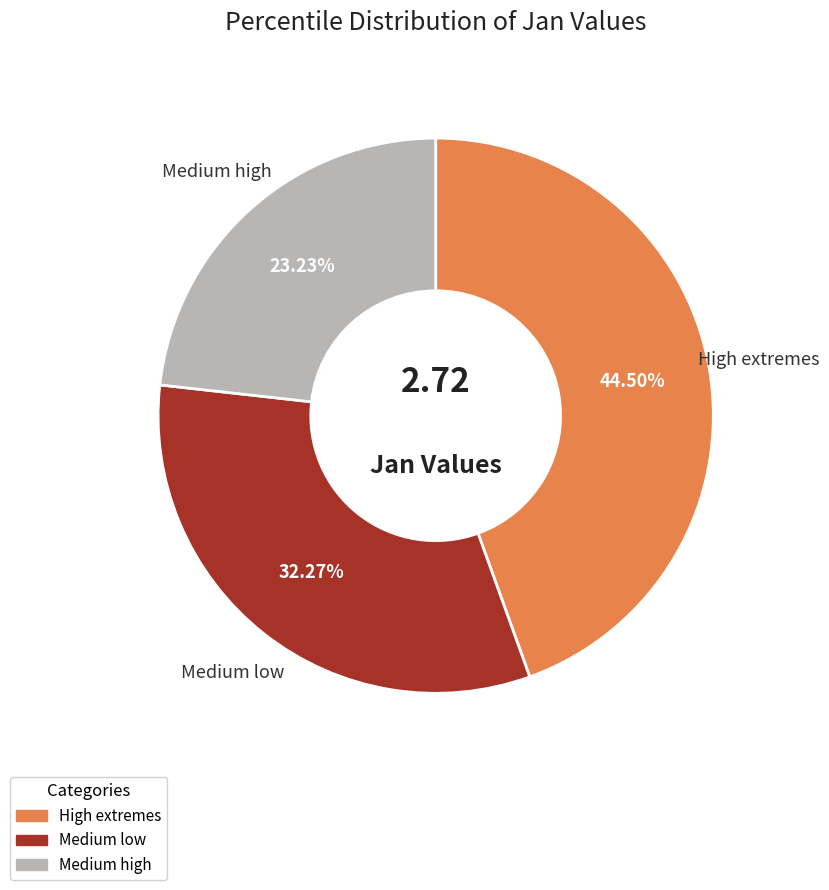

Does any single category account for the majority?

No